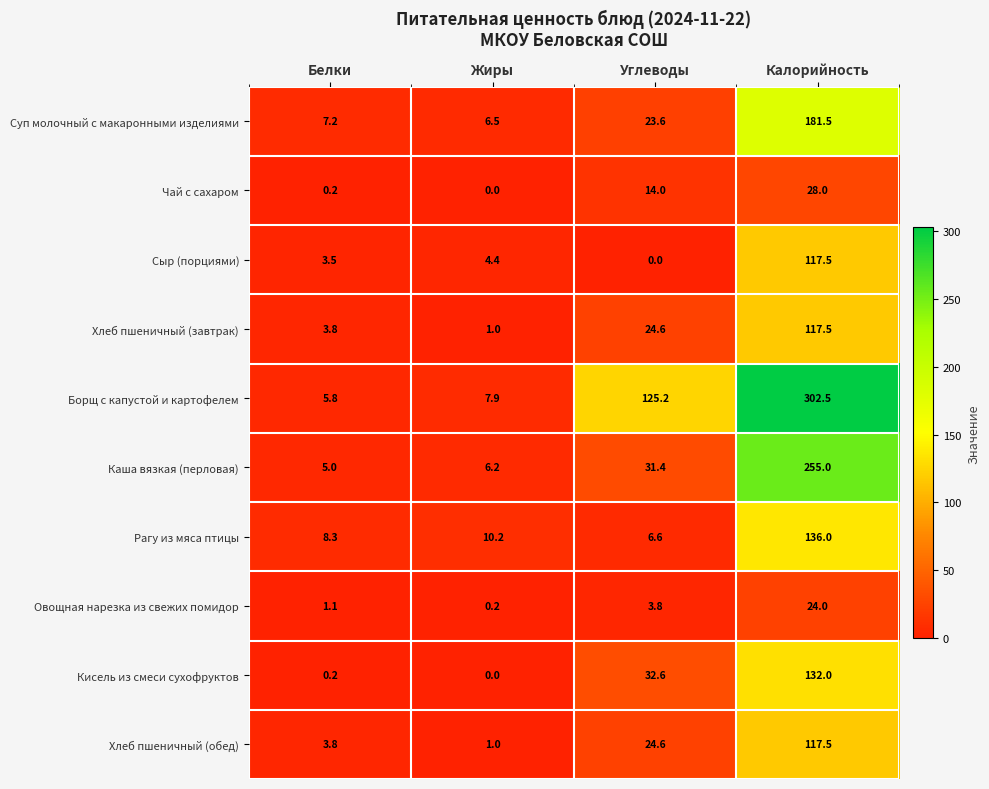

Is it true that Суп молочный с макаронными изделиями equals 2.2 at Белки?

False